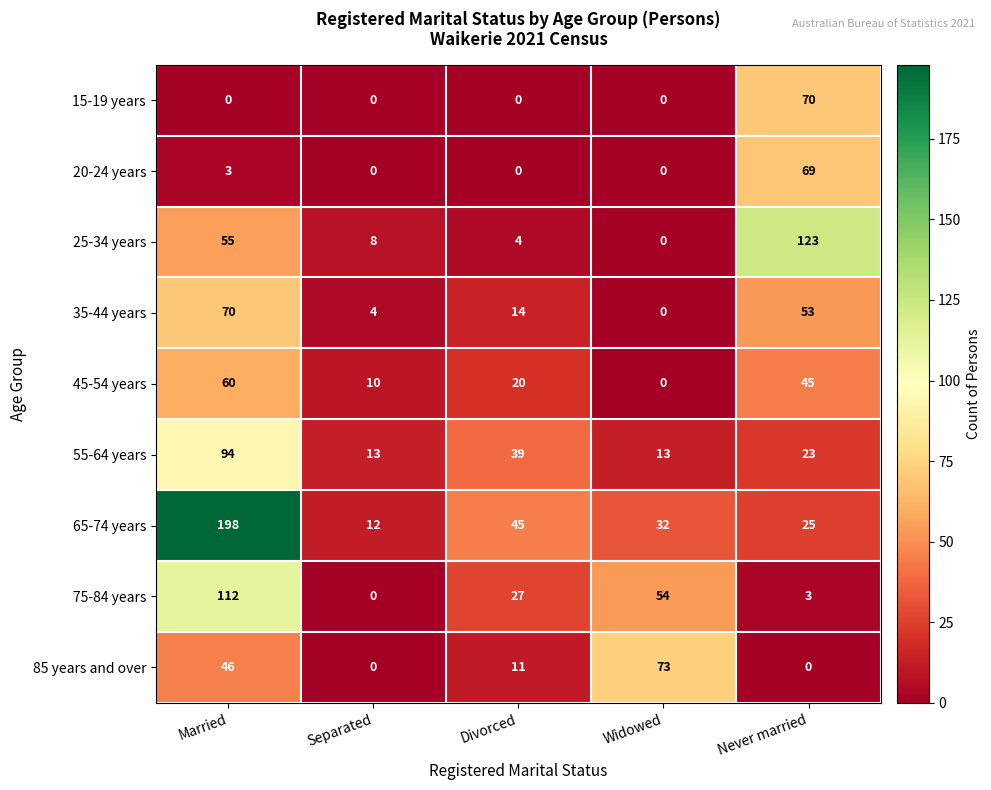

What is the difference between the 65-74 years values at Married and Never married?

173